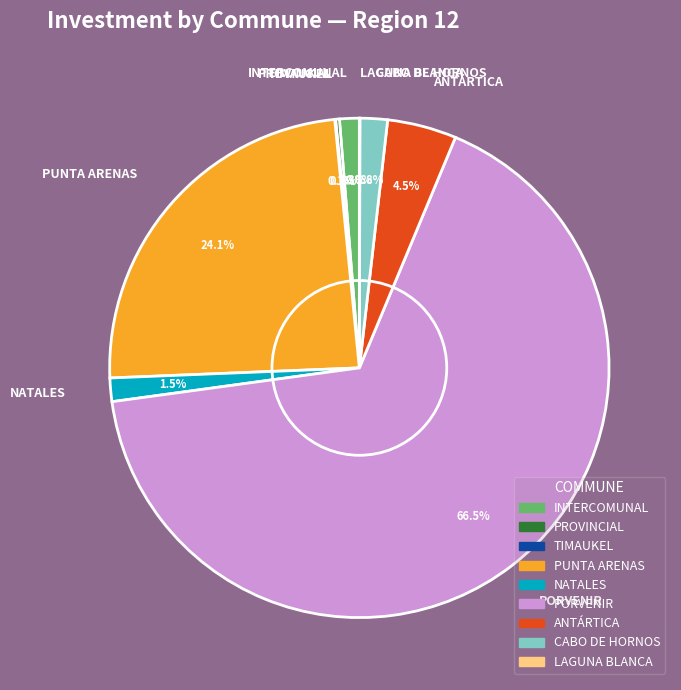

Is there a majority slice in this chart?

Yes